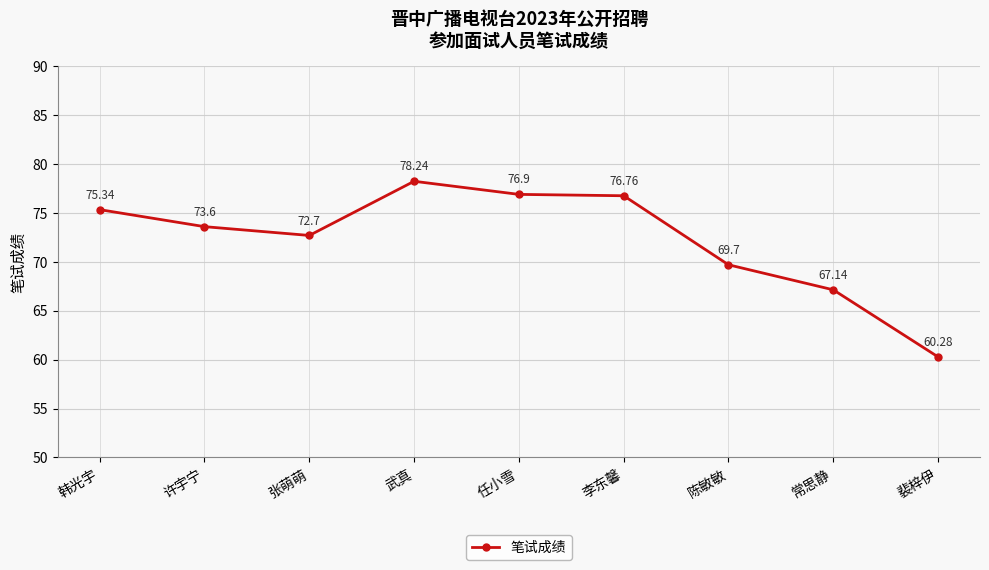

Between 武真 and 张萌萌, which is larger?

武真